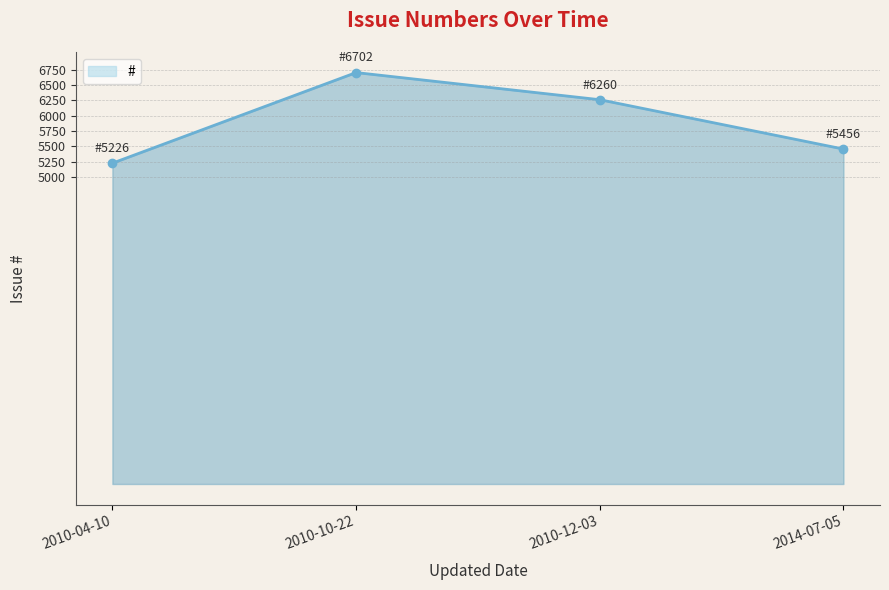

Rank the categories by value from highest to lowest.

2010-10-22, 2010-12-03, 2014-07-05, 2010-04-10